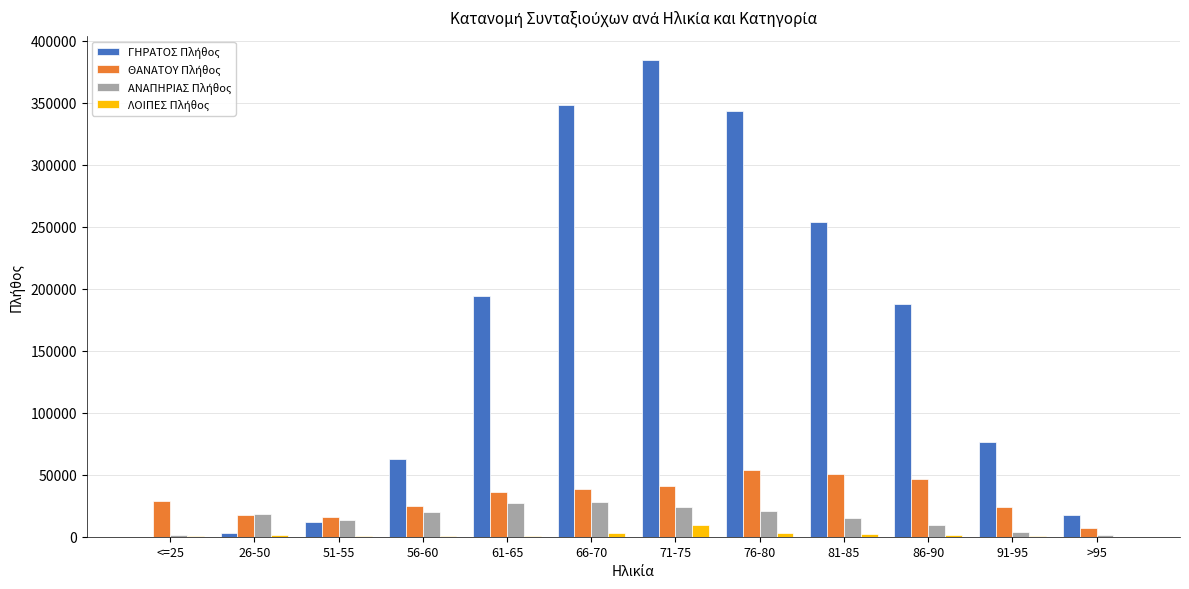

At which category is the sum across all series the highest?

71-75